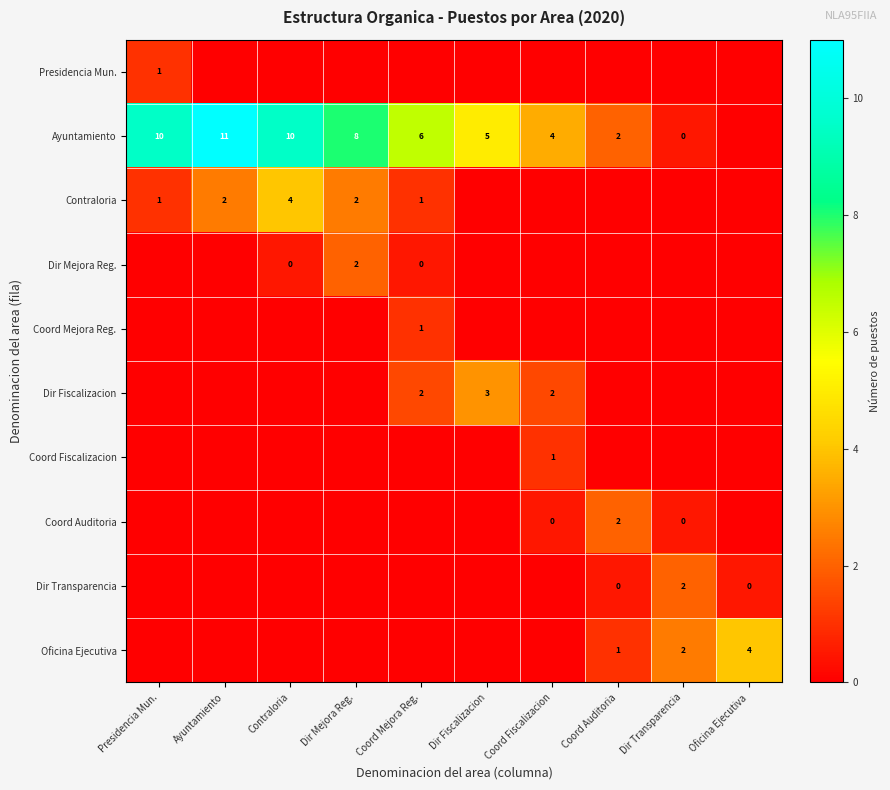

Is the value of Ayuntamiento at Ayuntamiento greater than the value of Dir Mejora Reg. at Coord Mejora Reg.?

Yes